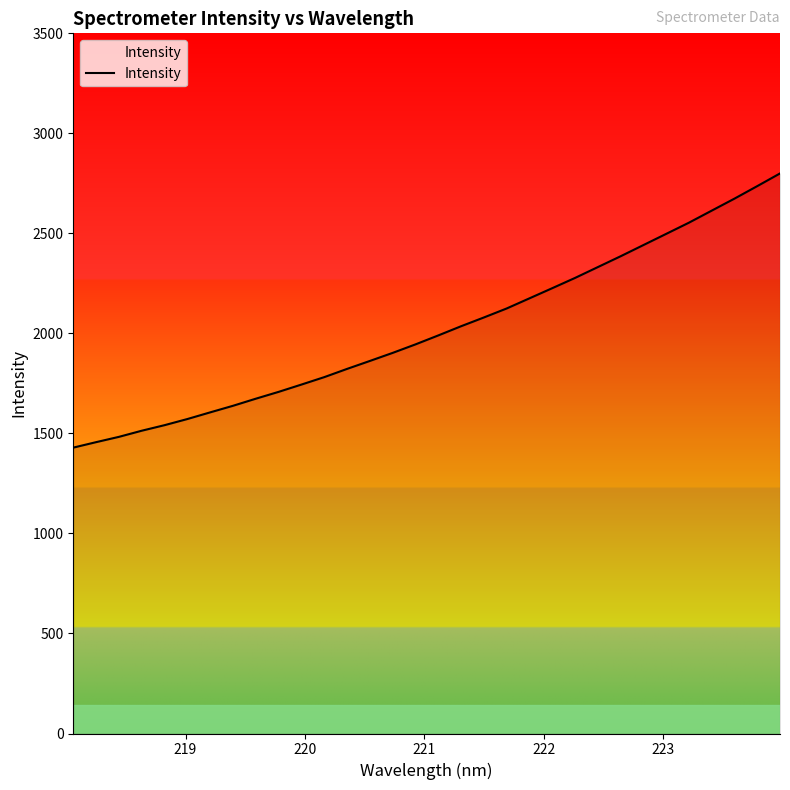

What is the difference between the maximum and minimum values?

1370.6